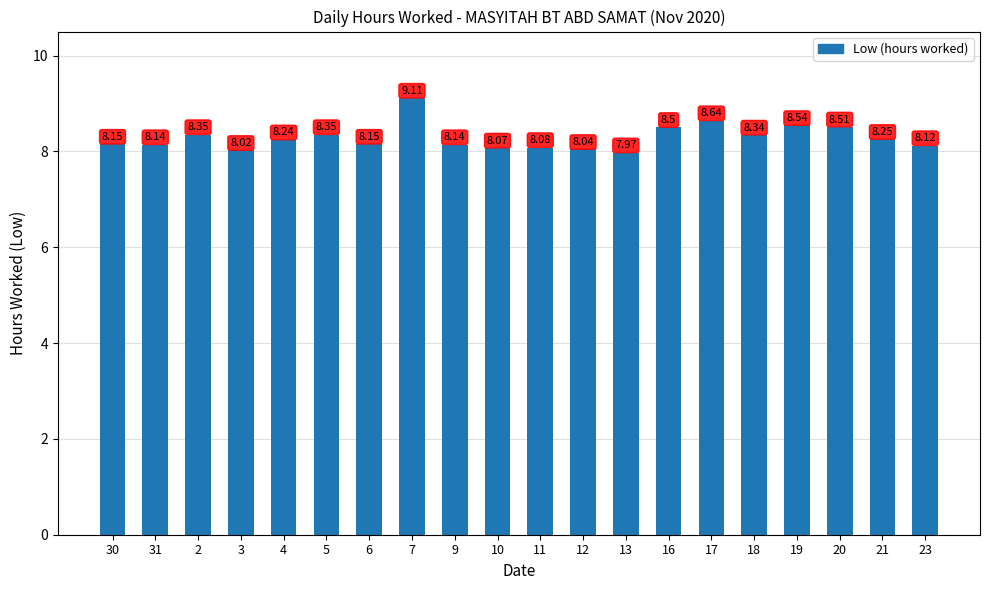

What is the difference between the maximum and minimum values?

1.1